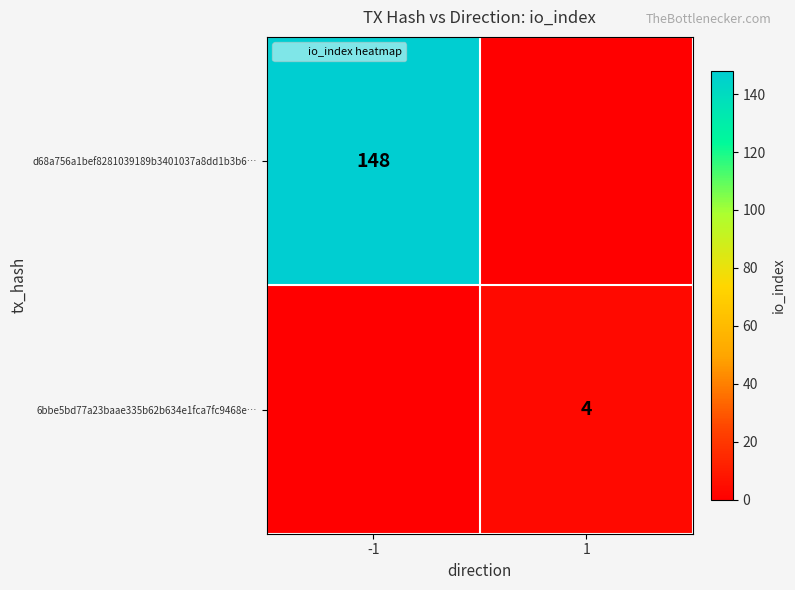

Is the value of 6bbe5bd77a23baae335b62b634e1fca7fc9468e… at 1 greater than the value of d68a756a1bef8281039189b3401037a8dd1b3b6… at -1?

No